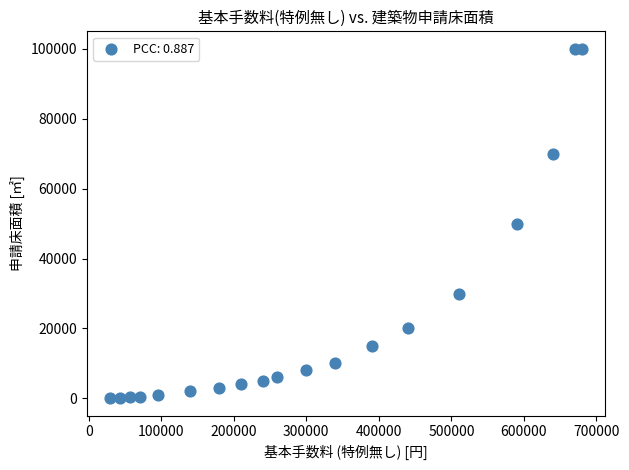

What is the range of Y values (max minus min)?

99900